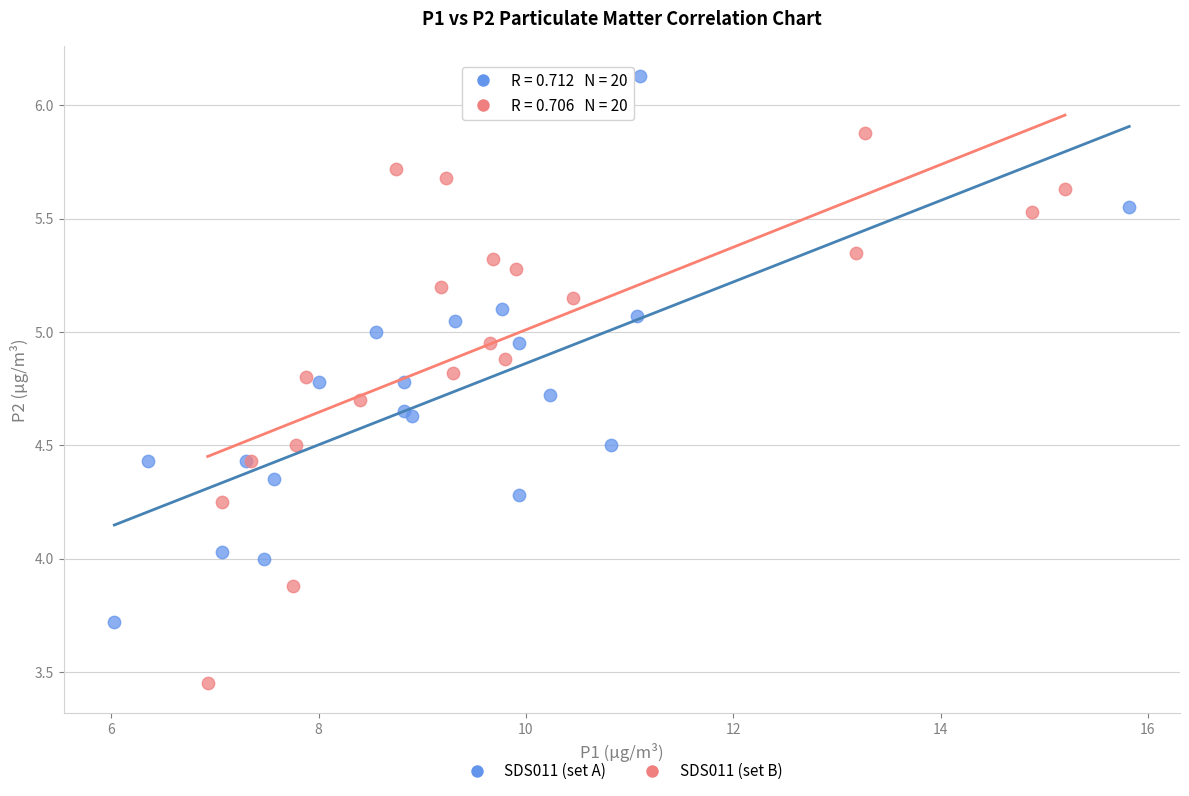

Which series contains the lowest Y value?

SDS011 (set B)